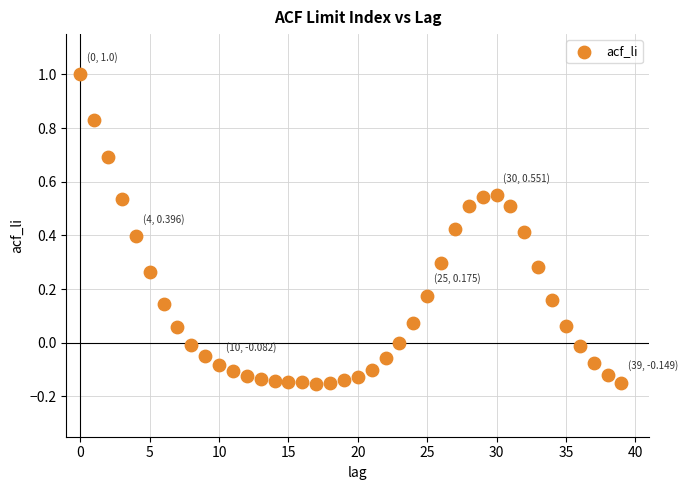

What is the range of Y values (max minus min)?

1.2